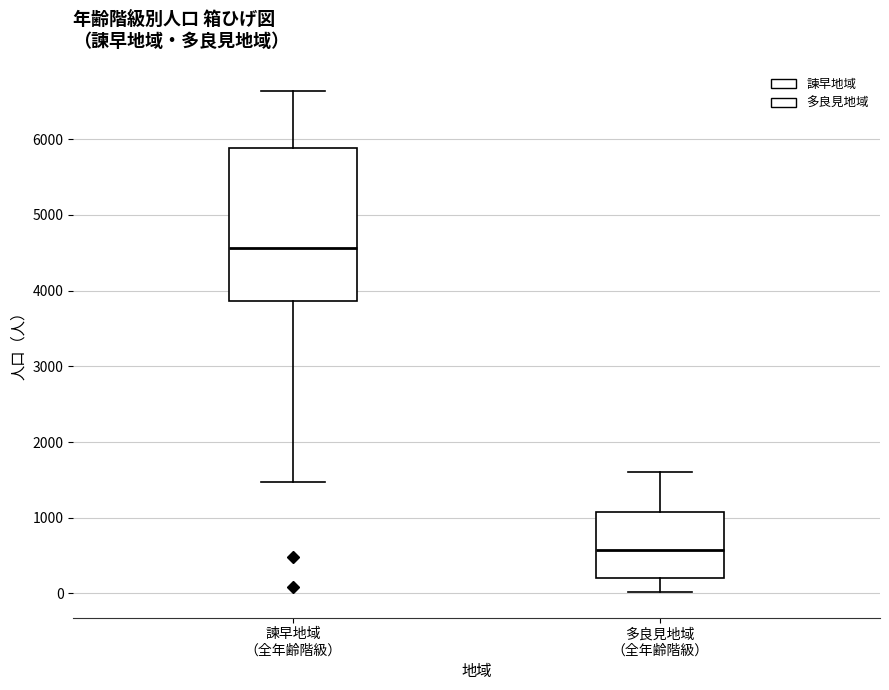

Reading left to right, read every box against the y-axis: the position of its median line, the range the box covers, and the ends of its whiskers. The values are not printed on the chart, so give them approximately, as read against the axis.

諫早地域 （全年齢階級）: median 4600, box 3900 to 5900, whiskers 1500 to 6600
多良見地域 （全年齢階級）: median 600, box 200 to 1100, whiskers 0 to 1600